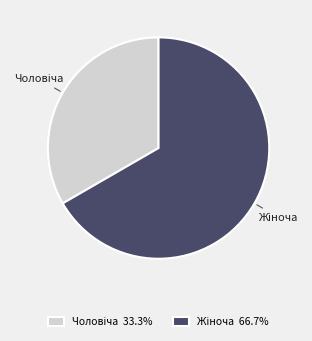

Does any single category account for the majority?

Yes